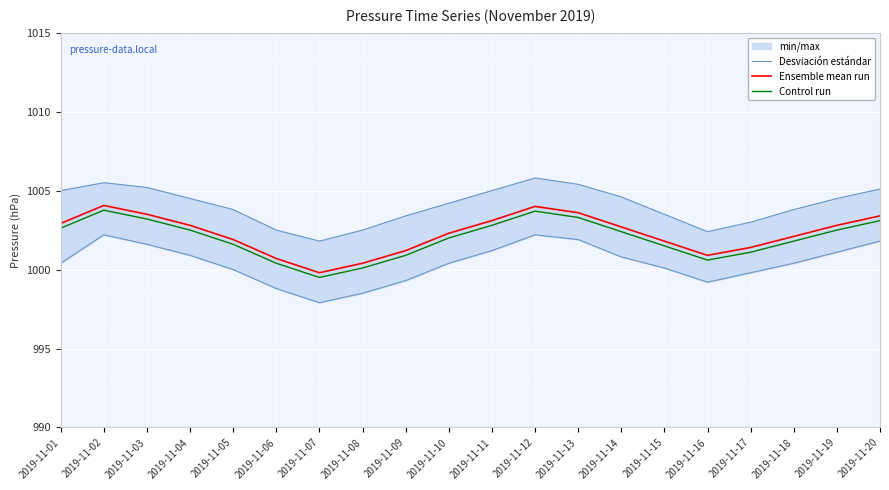

What is the lowest value of the Desviación estándar series?

1001.8